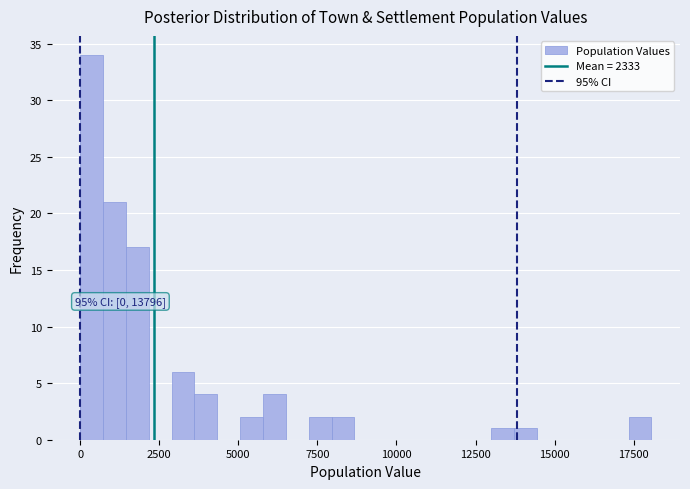

Around what value on the x-axis is the tallest bar? Give the approximate position of its centre, as read against the axis.

500